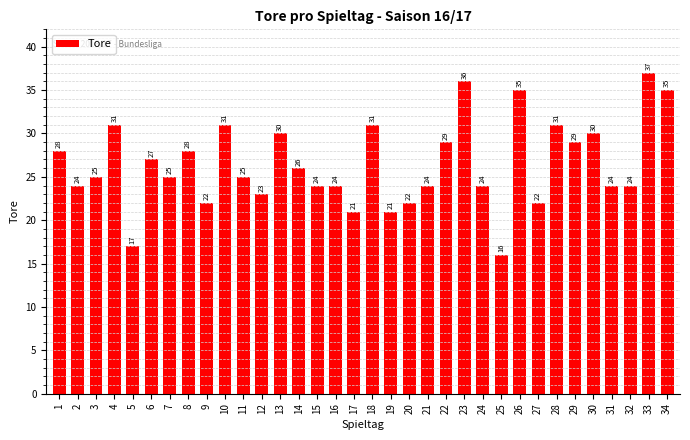

Which category has the highest value across all series?

33